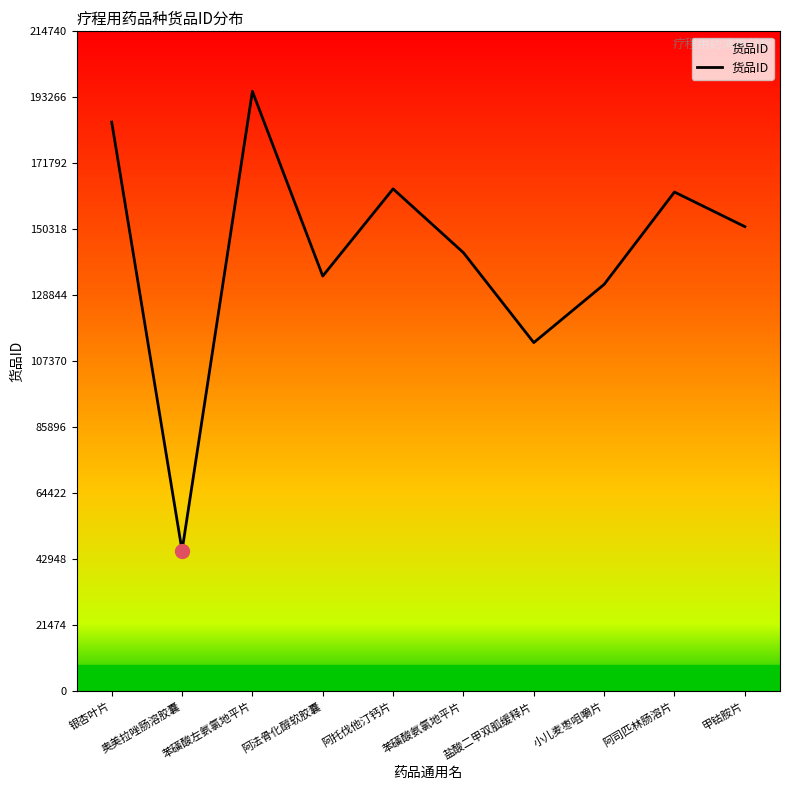

What is the sum of the values at 甲钴胺片 and 阿托伐他汀钙片?

314670